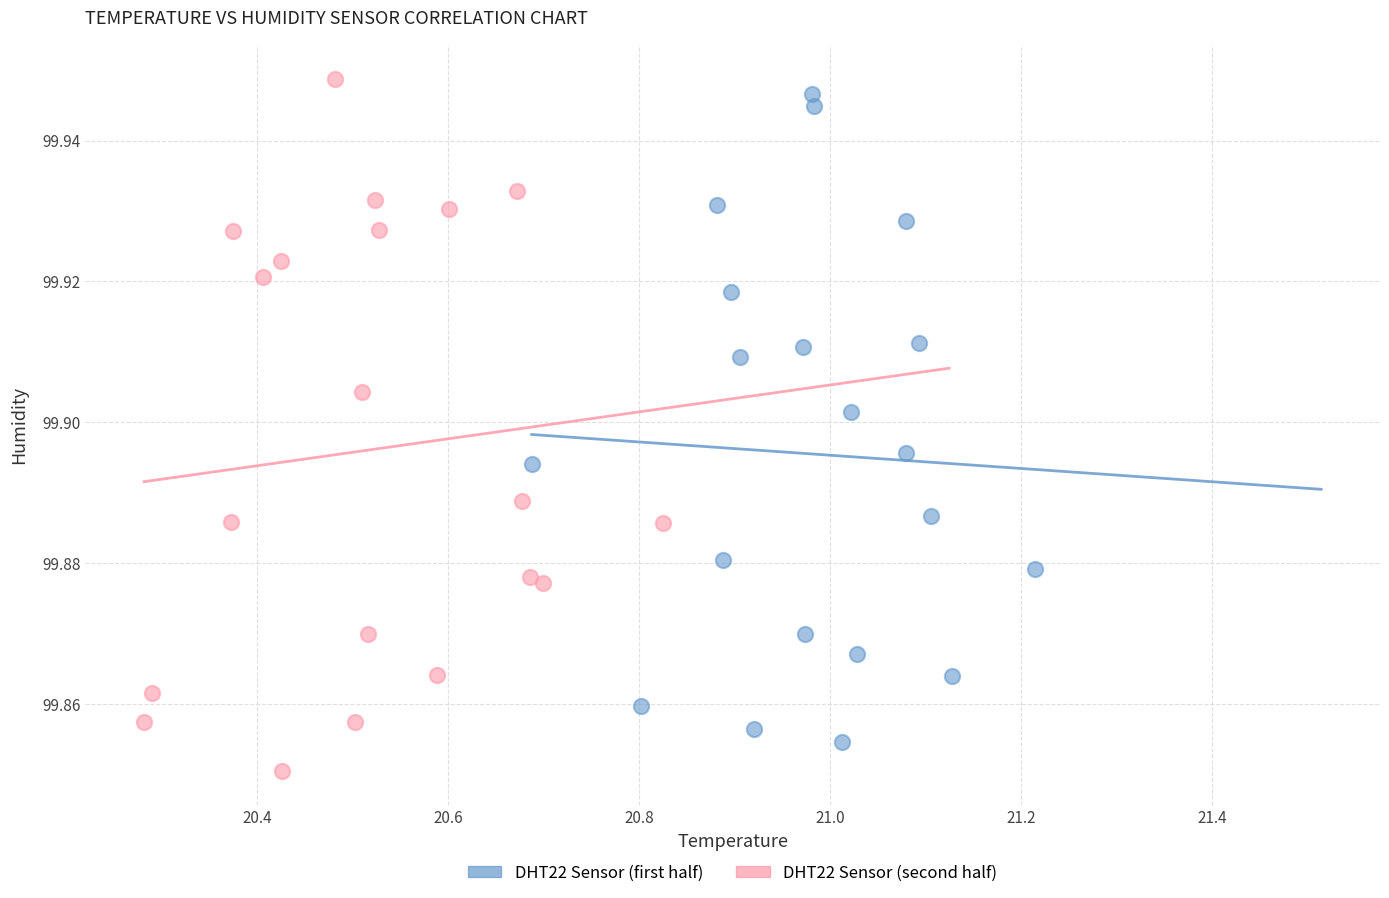

Which series contains the highest Y value?

DHT22 Sensor (second half)